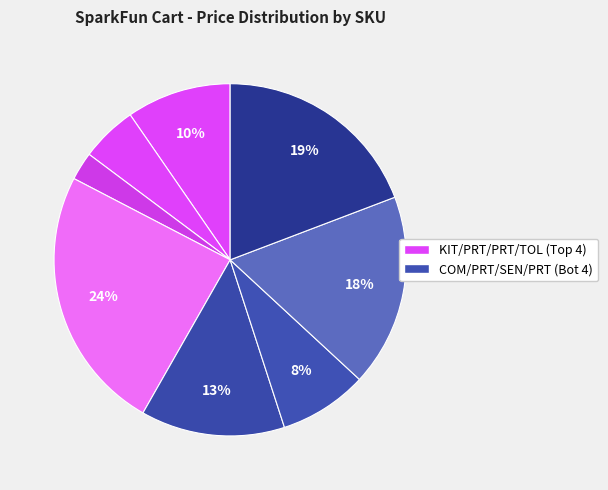

How many segments does this pie chart have?

8